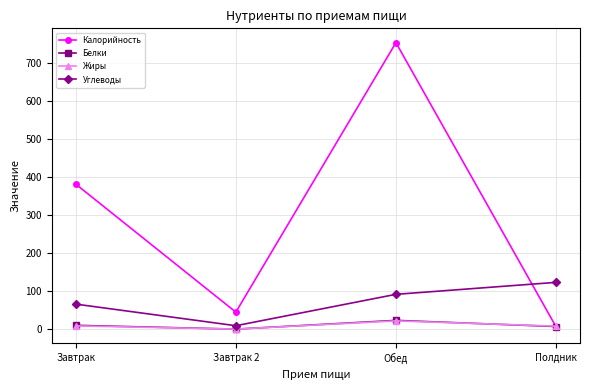

What is the spread (max minus min) of values at Обед?

731.4